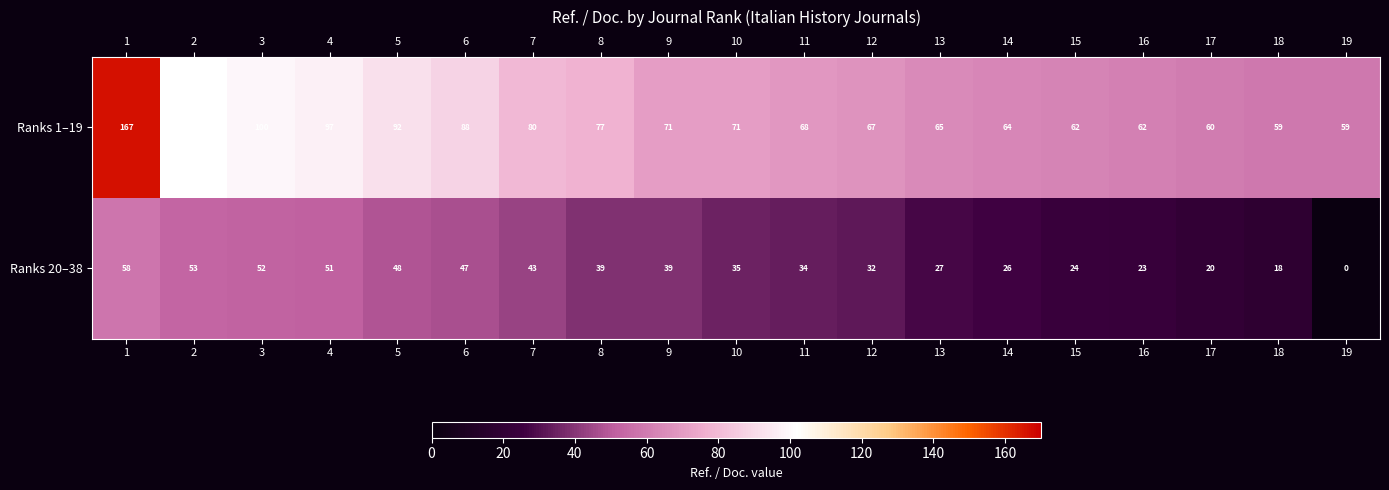

What is the total value across all series at 12?

99